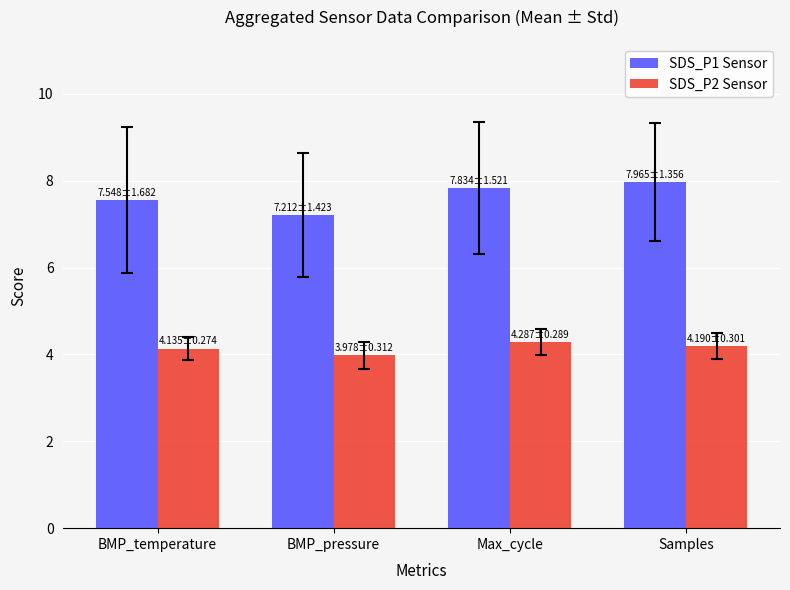

At which label does SDS_P2 Sensor first exceed 4?

BMP_temperature